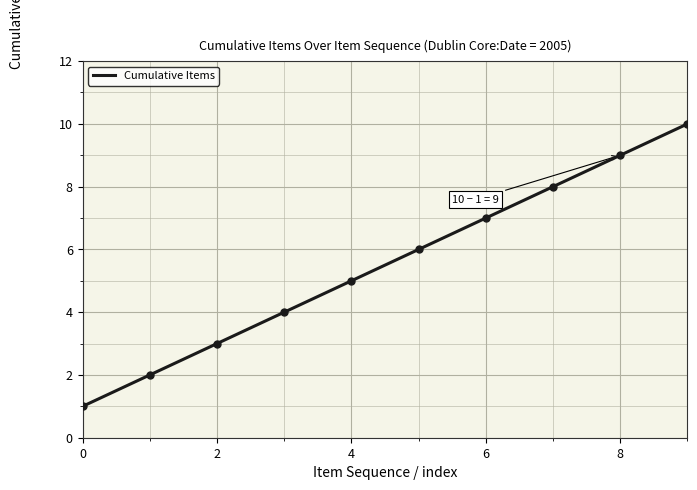

What is the maximum value shown in the chart?

10